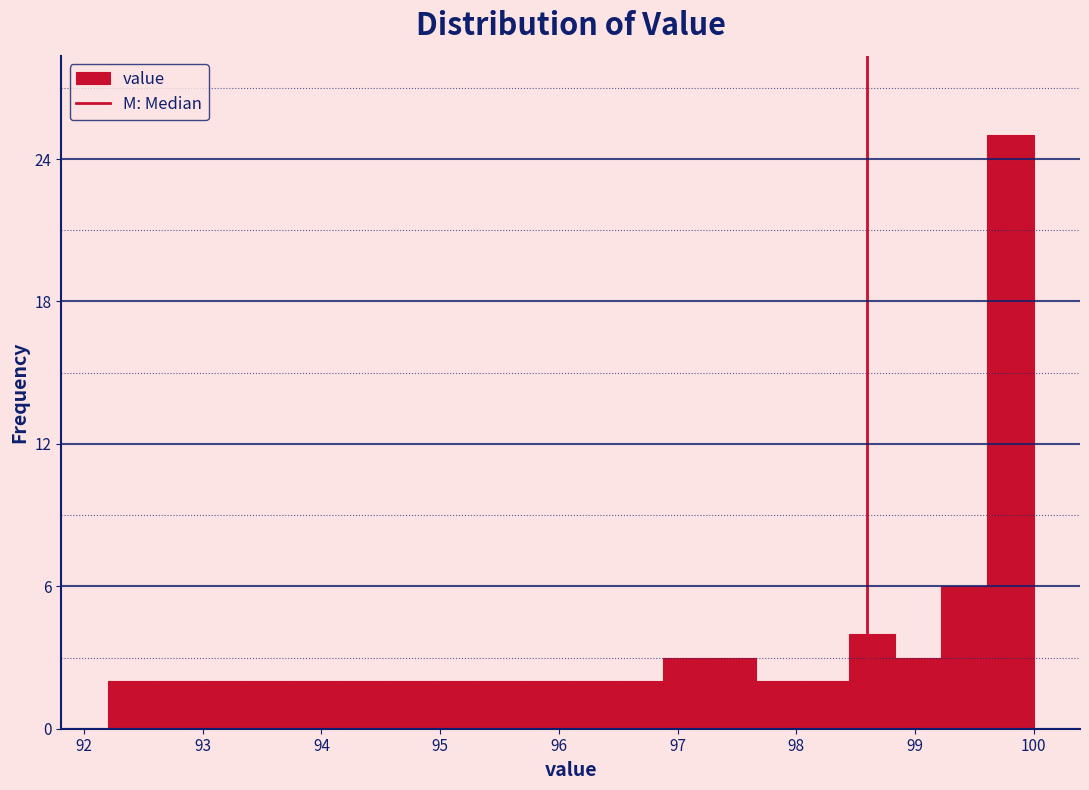

Around what value on the x-axis is the tallest bar? Give the approximate position of its centre, as read against the axis.

99.8